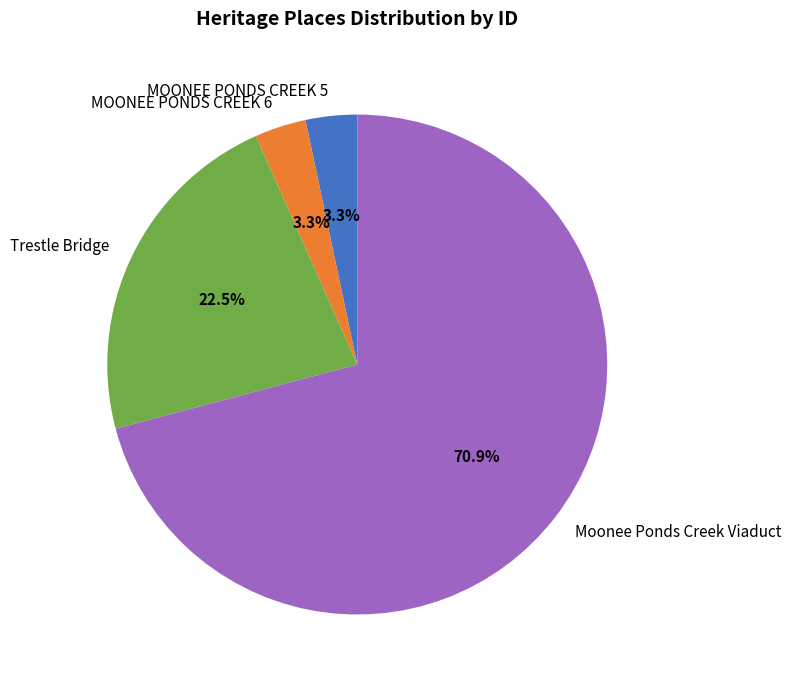

To the nearest percent, what percentage of the pie is MOONEE PONDS CREEK 6?

3%